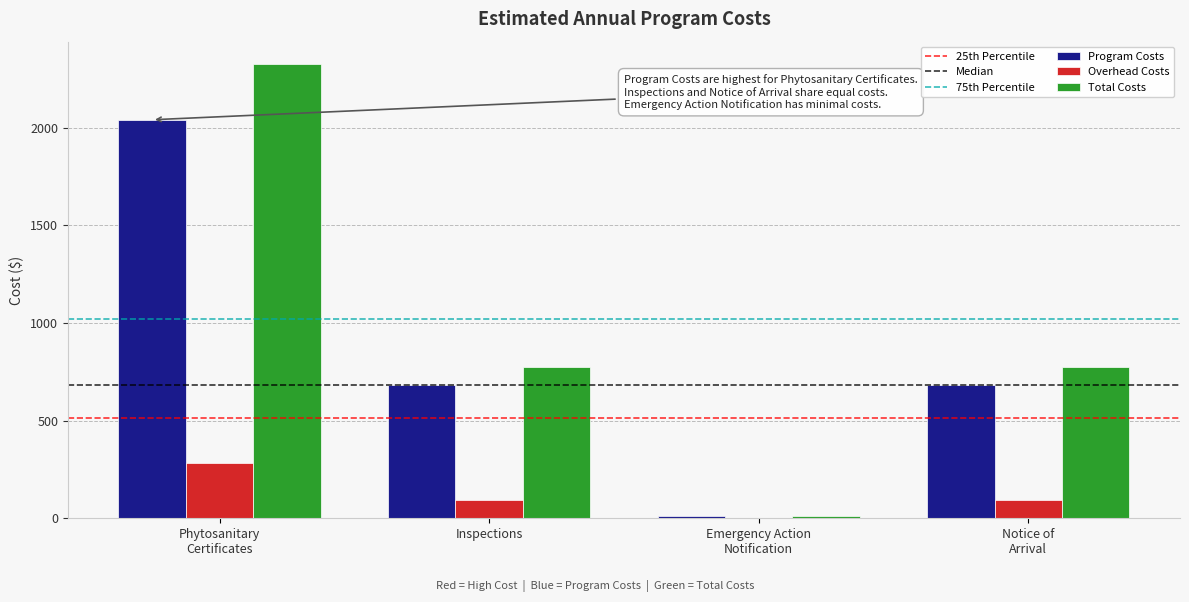

Which series has the largest total across all categories?

Total Costs